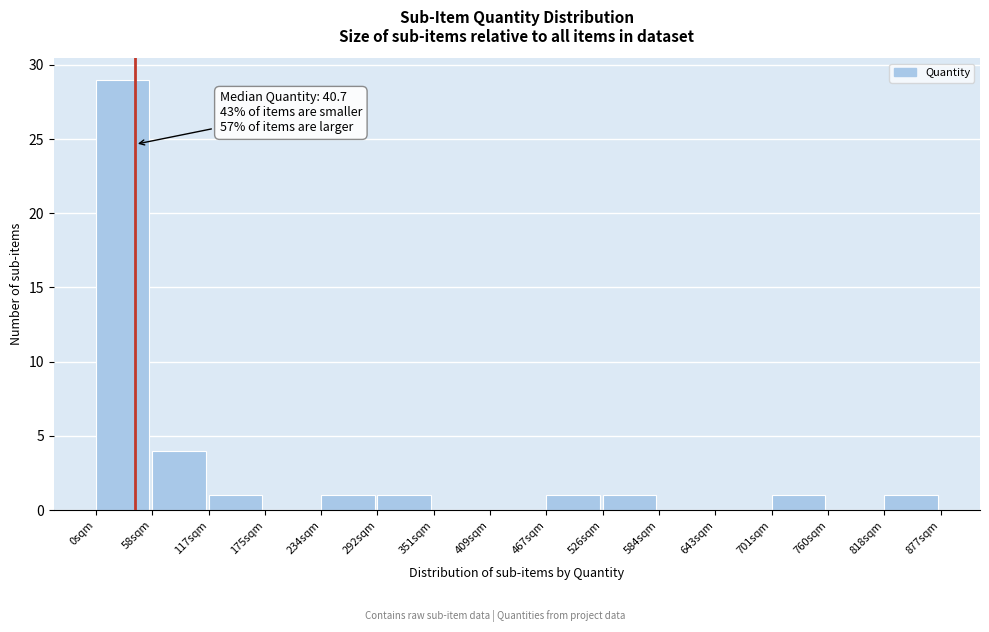

Over which range of the x-axis is the bar tallest?

0 to 60